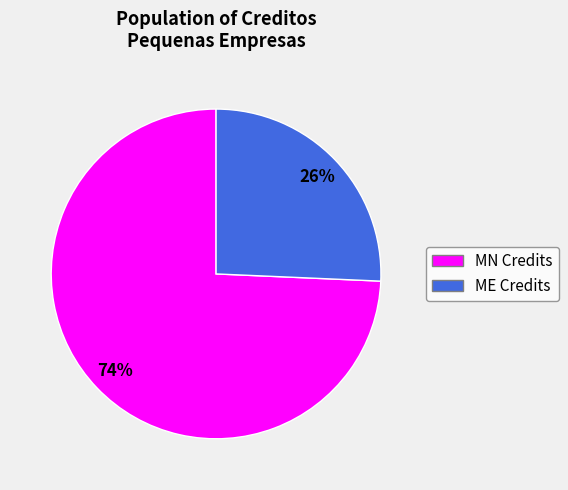

Is there a majority slice in this chart?

Yes